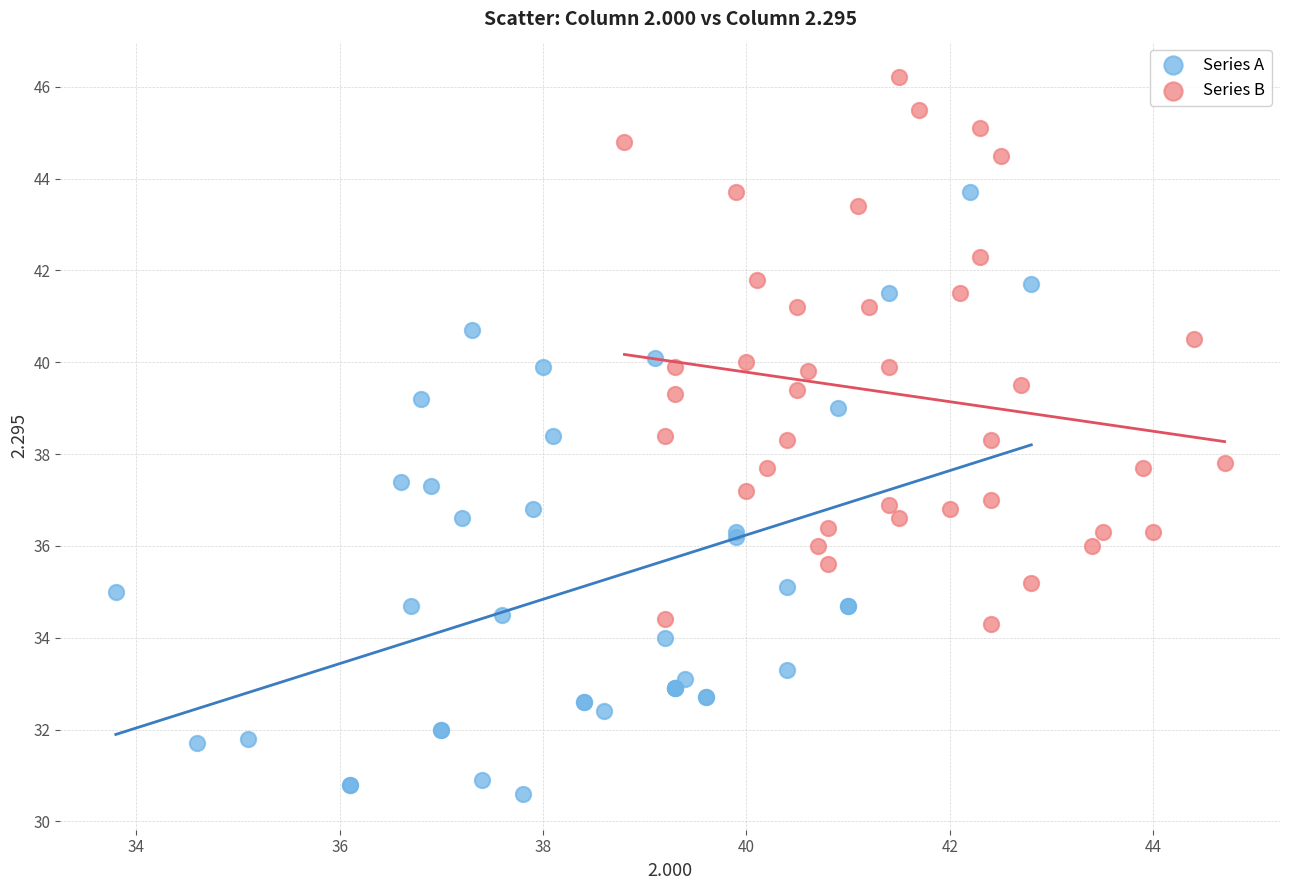

Which series reaches the minimum Y coordinate?

Series A